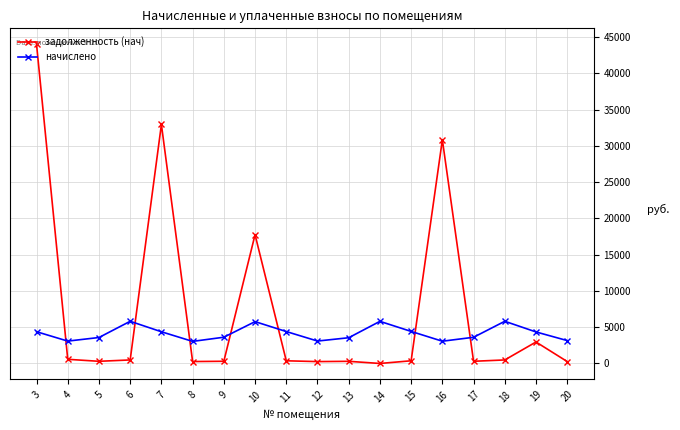

The value of задолженность (нач) at 14 is 0.0. True or false?

True